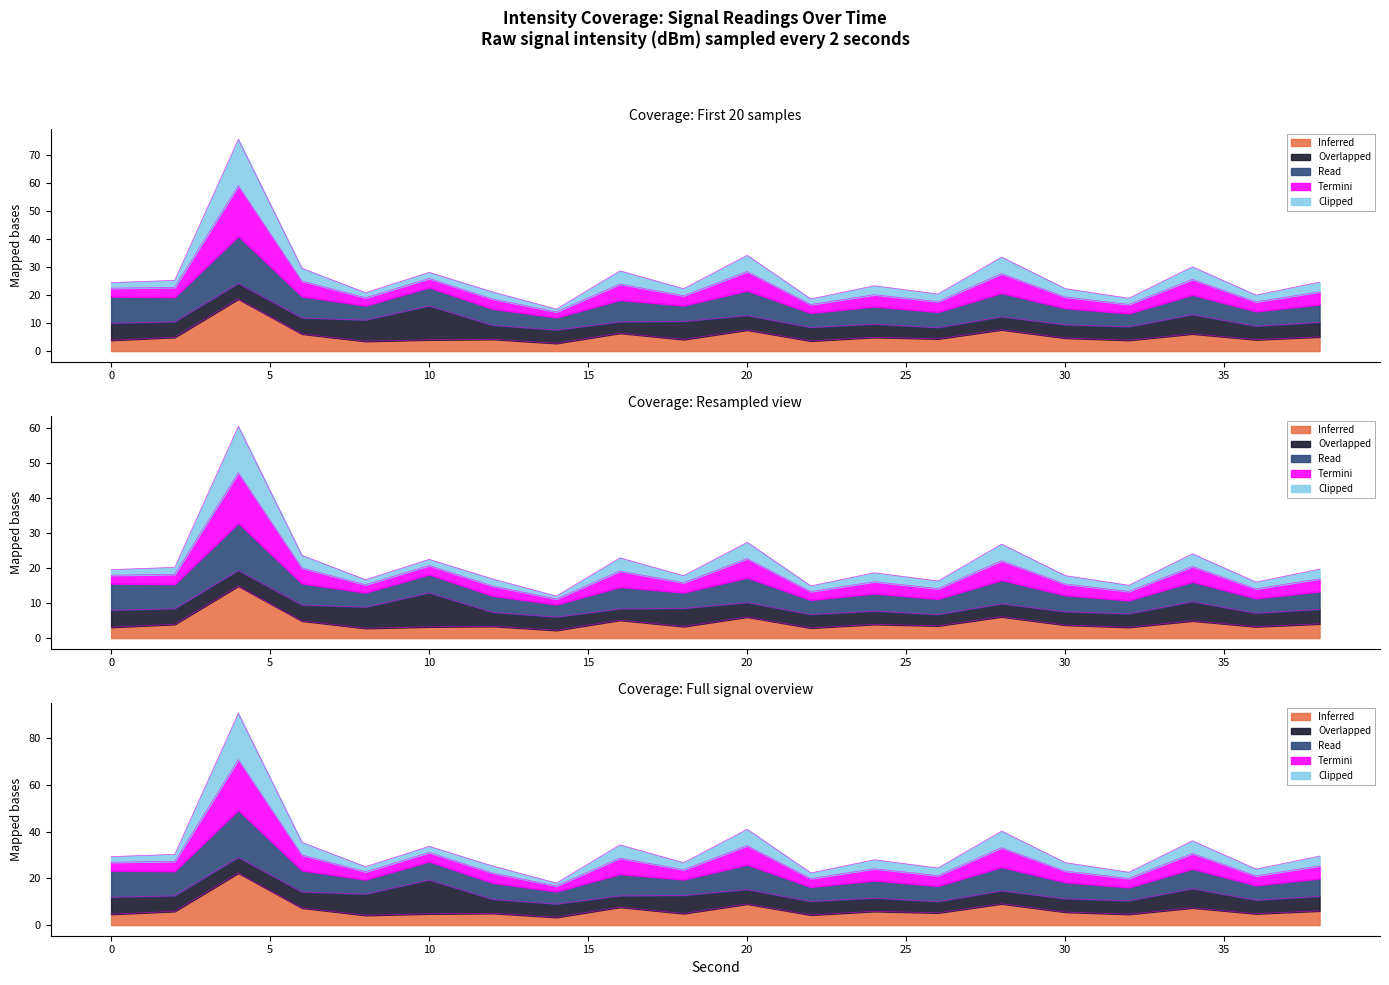

What is the difference between the second highest and second lowest values in the Clipped series?

3.3